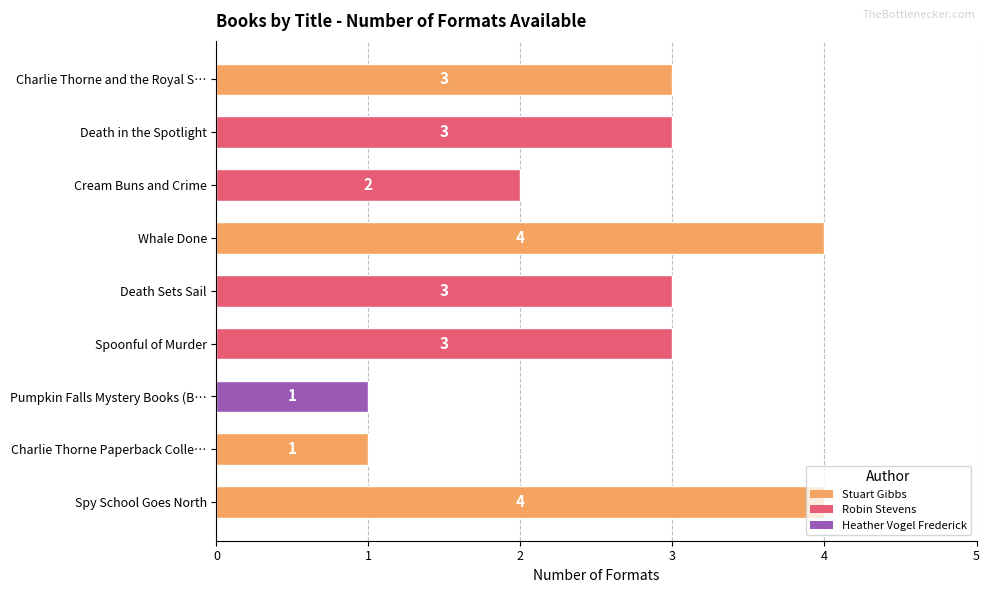

How many bars are there in total?

9